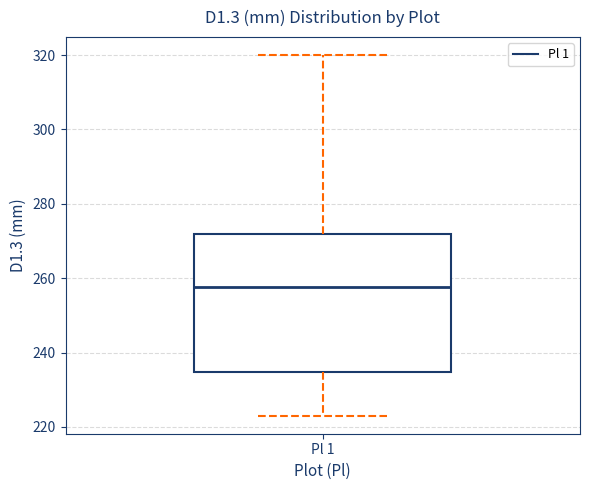

Read this box plot against the y-axis: the position of the median line, the range covered by the box, and the ends of both whiskers. The values are not printed on the chart, so give them approximately, as read against the axis.

median 258, box 234 to 272, whiskers 224 to 320